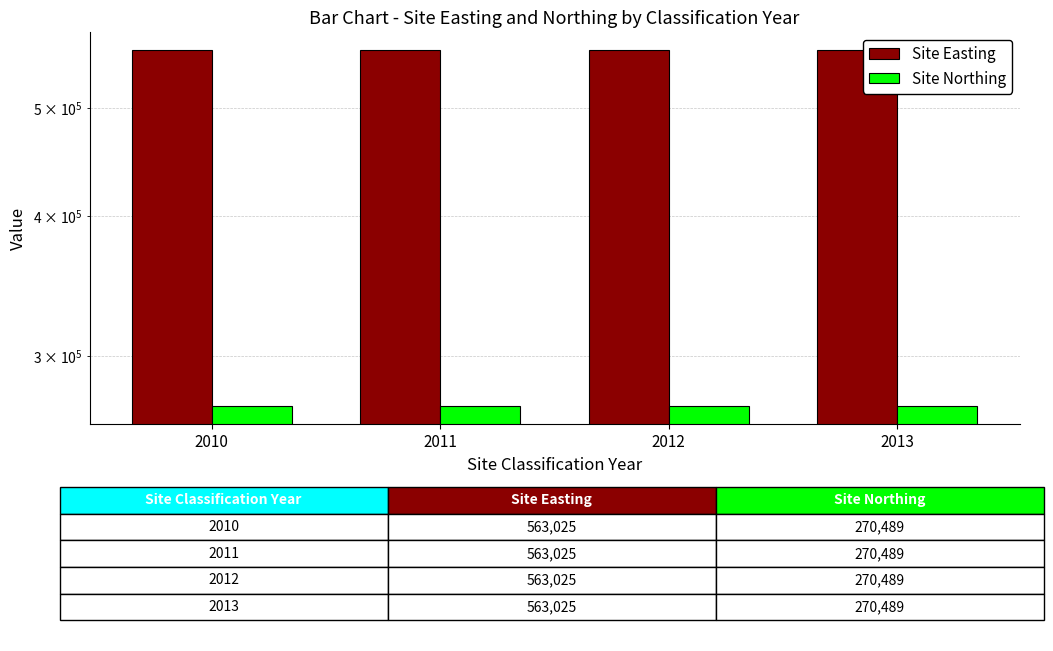

At which category is the sum across all series the highest?

2010